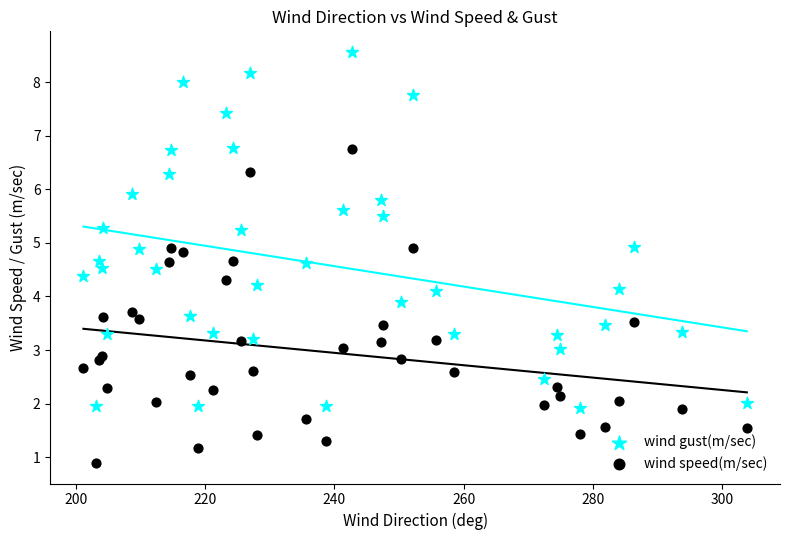

What are all the series names shown in the legend?

wind gust(m/sec), wind speed(m/sec)